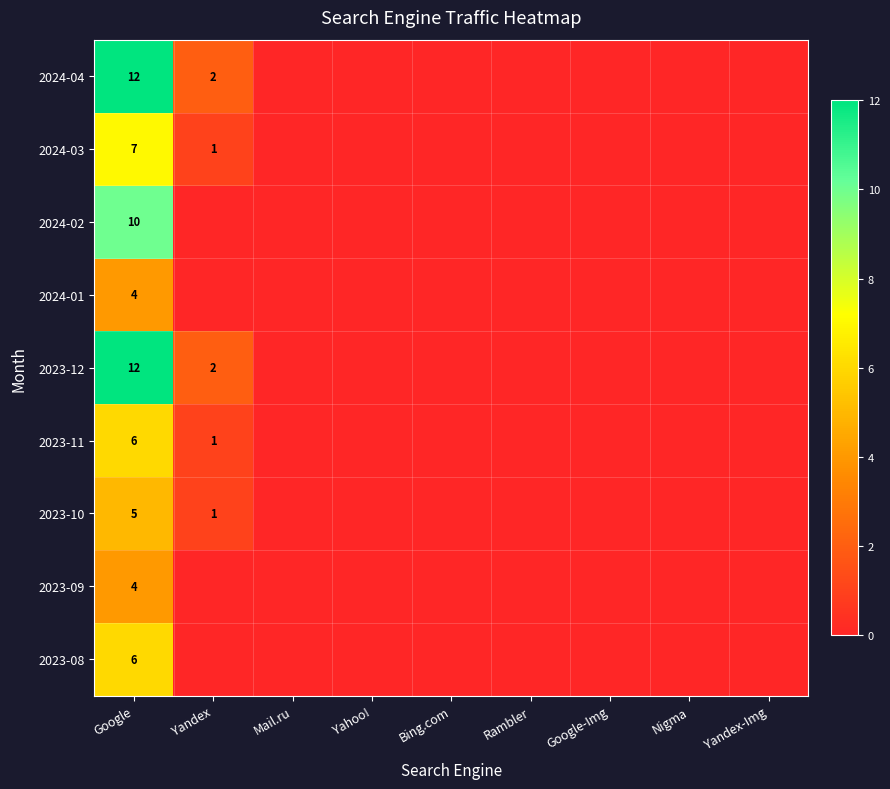

Which series has the widest spread of values?

2024-04